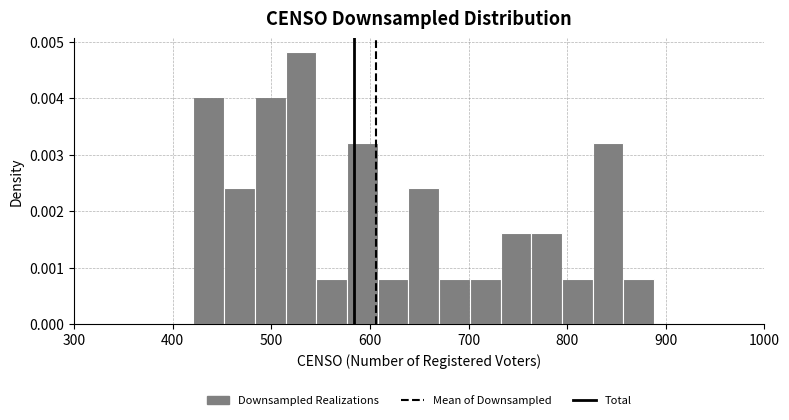

Read against the x-axis, roughly where is the centre of the tallest bar?

530